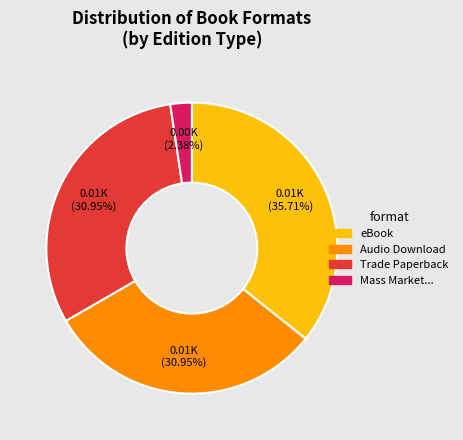

Is there any slice that represents more than half of the pie?

No